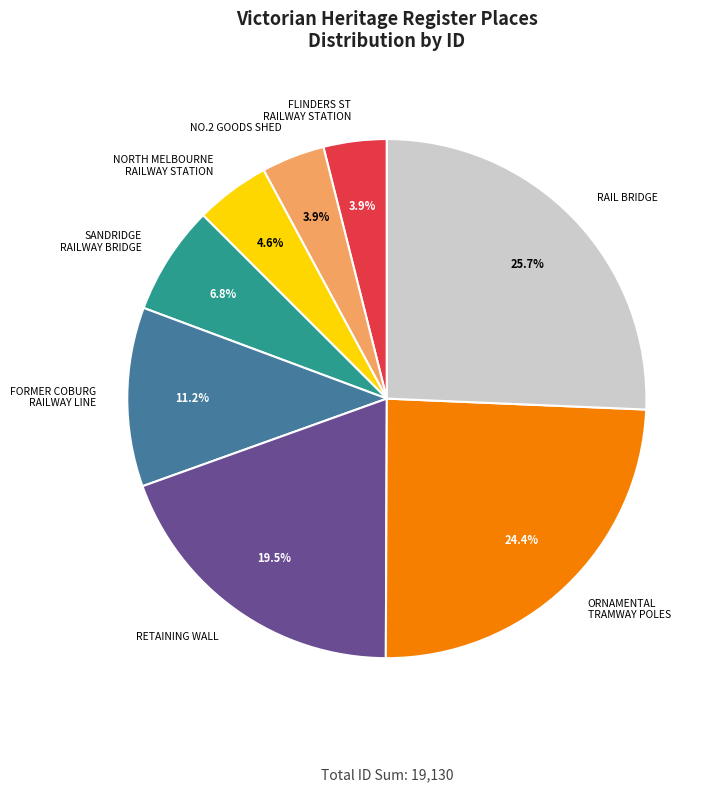

Does any single category account for the majority?

No